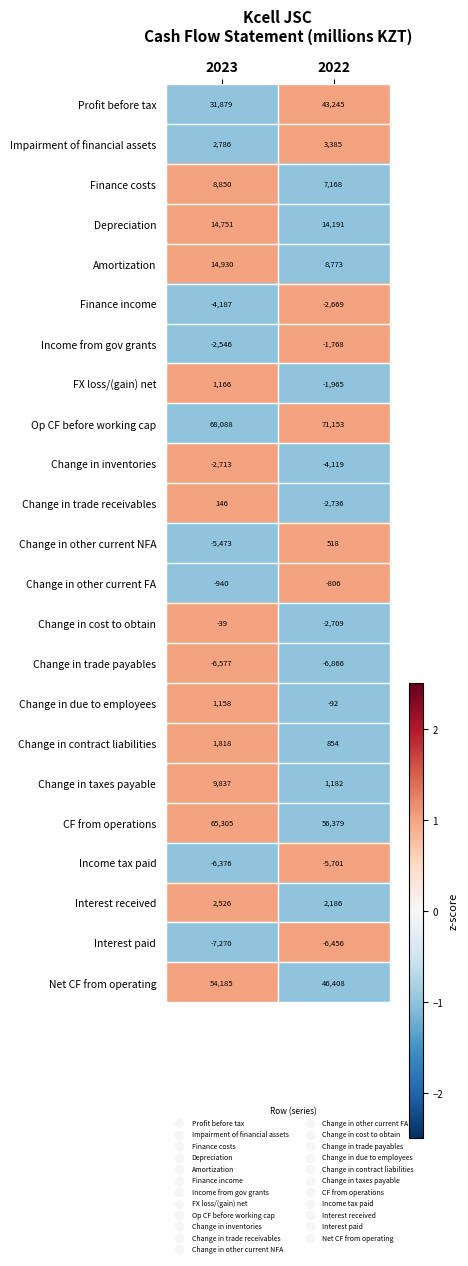

What is the approximate value of Impairment of financial assets at 2022, to the nearest 100?

3400